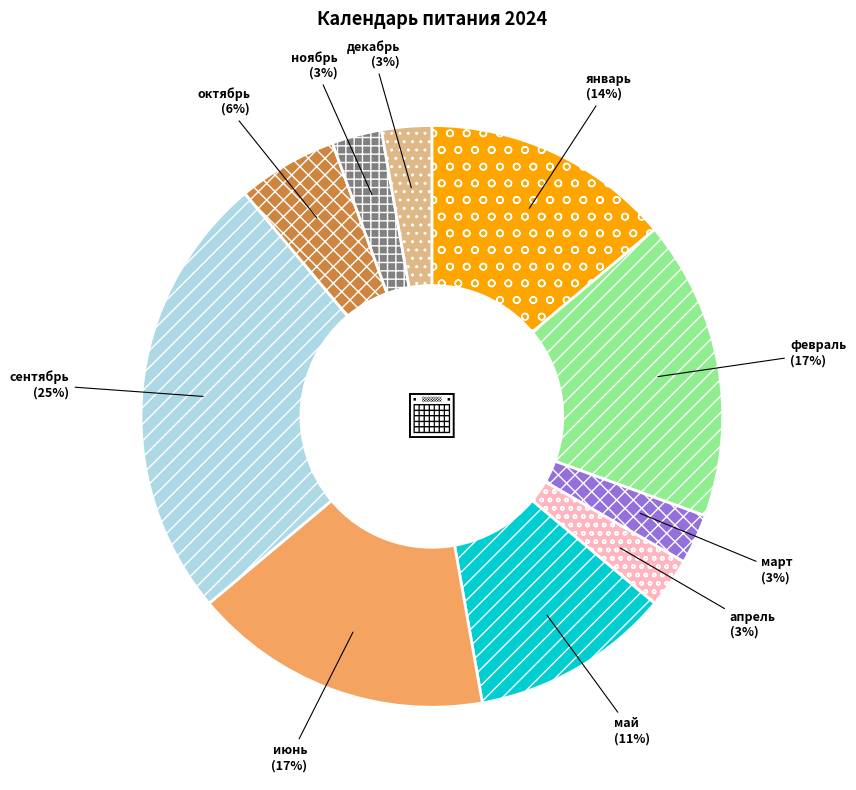

What is the ratio of the value at ноябрь to the value at январь?

0.2